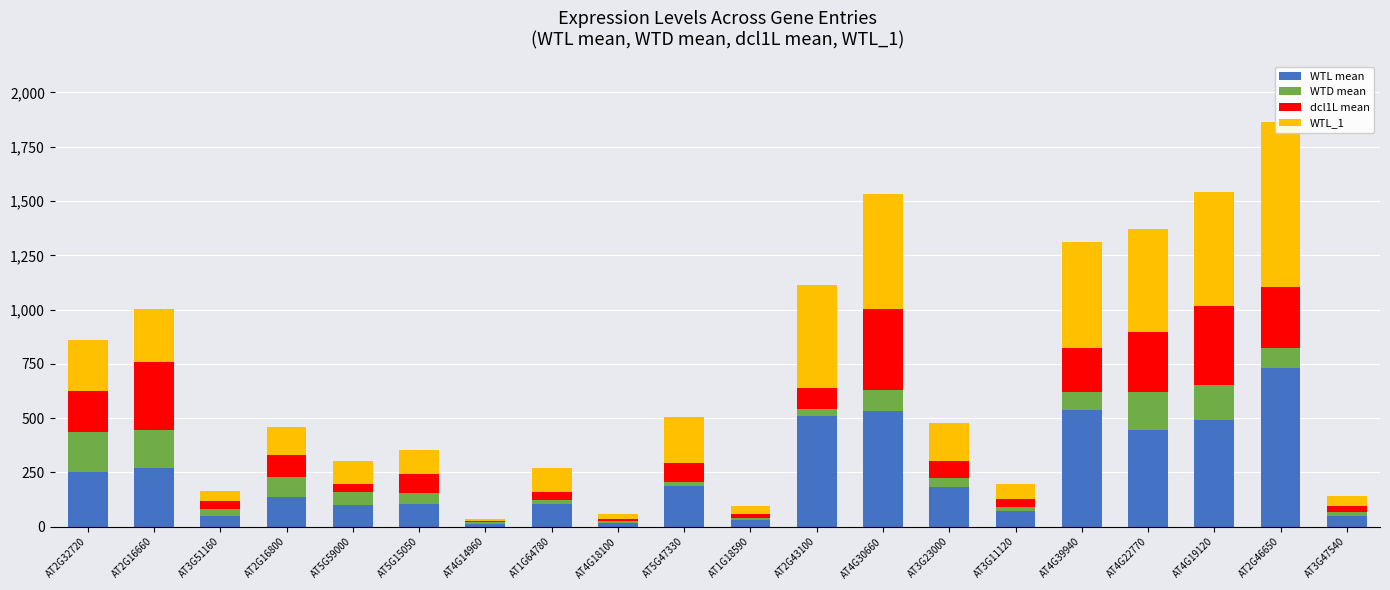

At which label is WTL mean closest to 373?

AT4G22770